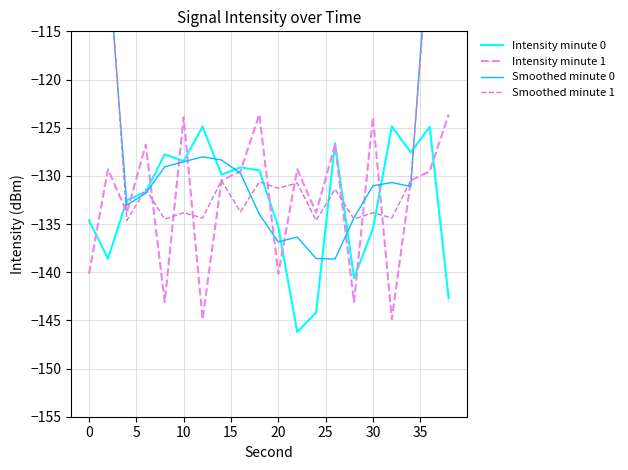

In Intensity minute 0, how many points are lower than both neighbors (excluding endpoints)?

6